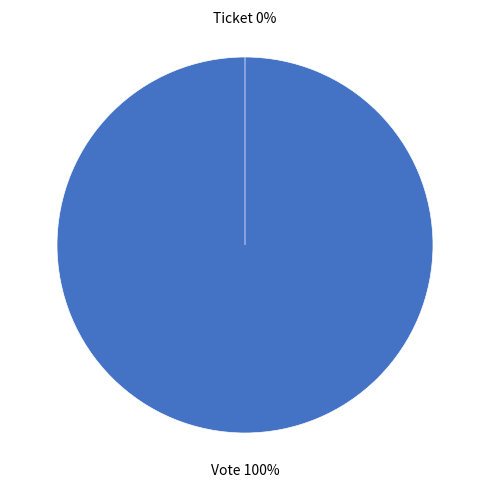

To the nearest percent, what is the combined percentage of Vote and Ticket?

100%